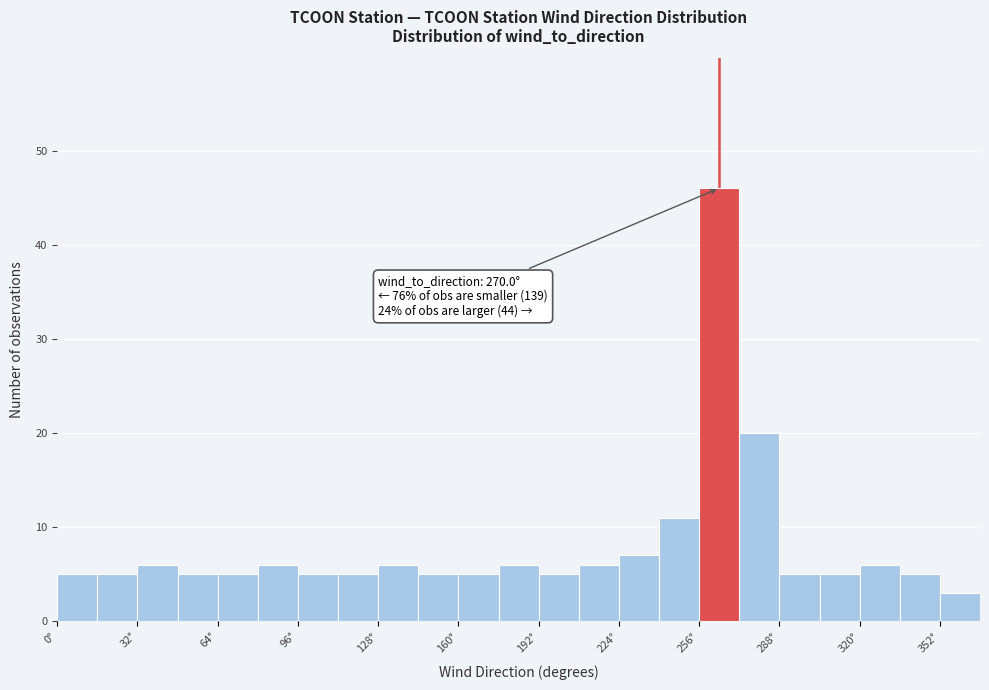

Around what value on the x-axis is the tallest bar? Give the approximate position of its centre, as read against the axis.

265